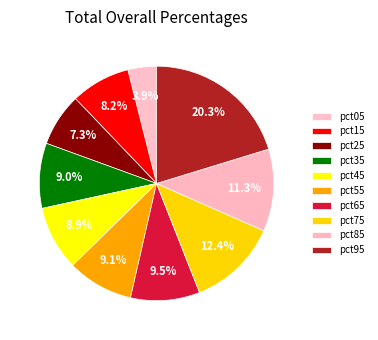

Which slice is the largest?

pct95